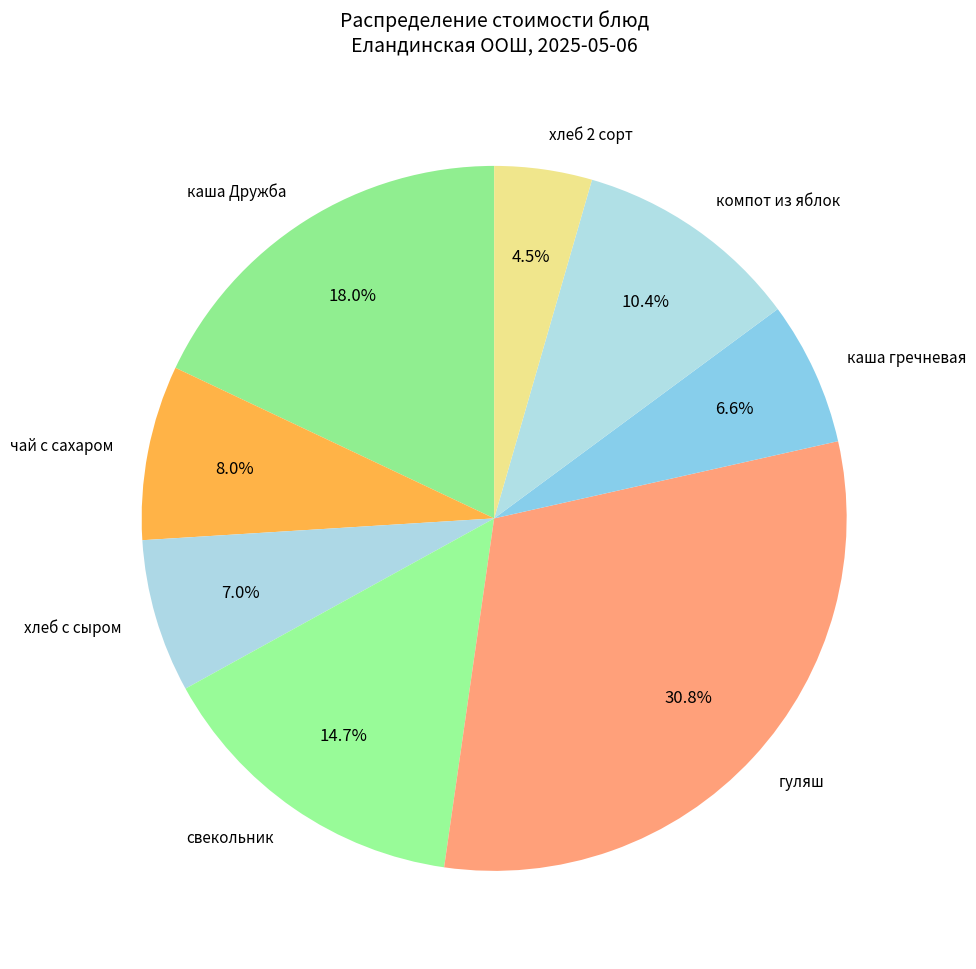

What percentage is the каша гречневая slice, to the nearest percent?

7%